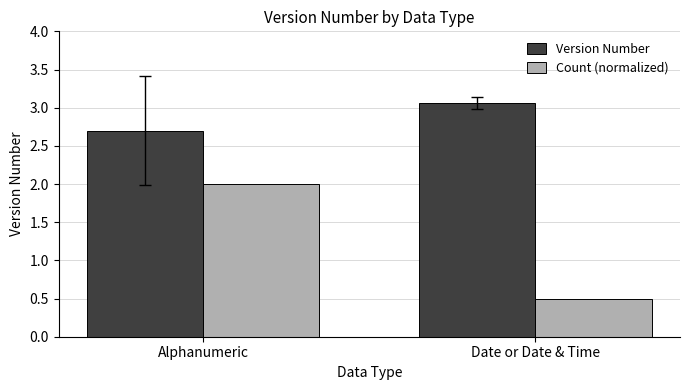

What is the sum of all Version Number values?

5.8